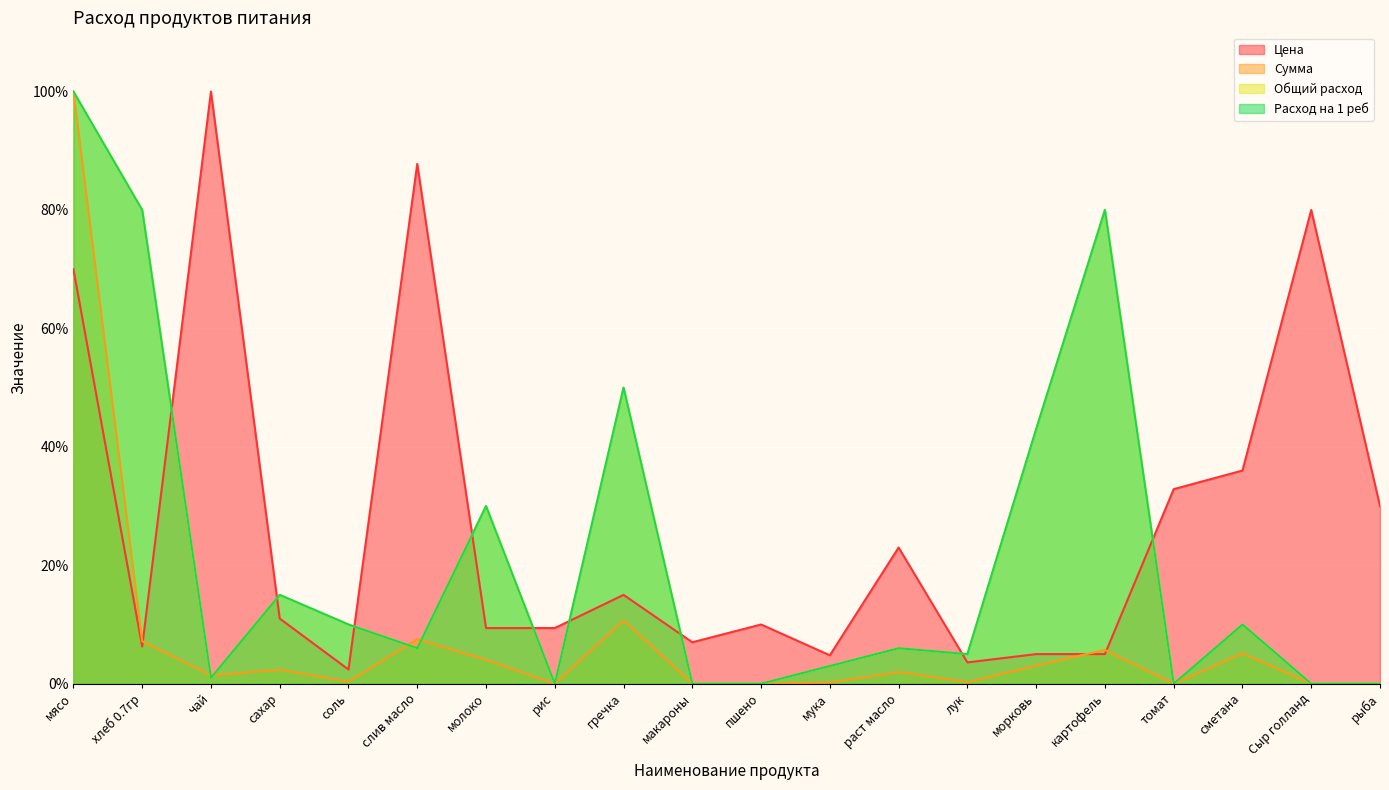

How many distinct data groups are displayed?

4